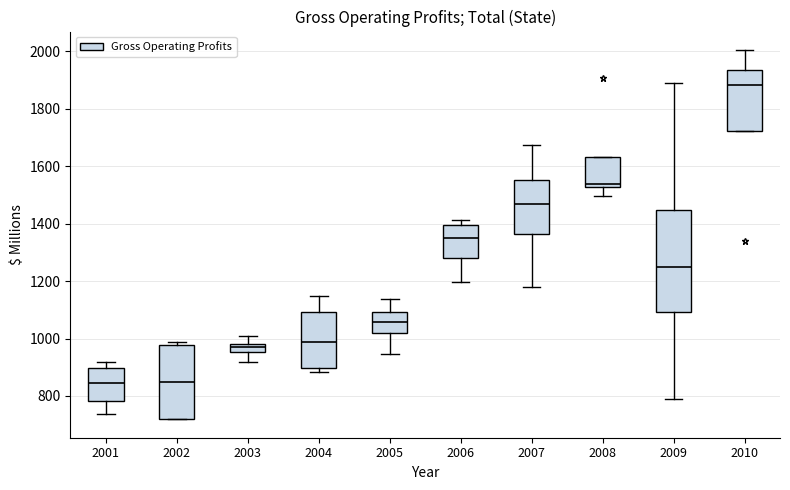

Where does the median line of the box at x = 2004 sit on the y-axis? The values are not printed on the chart, so give them approximately, as read against the axis.

980